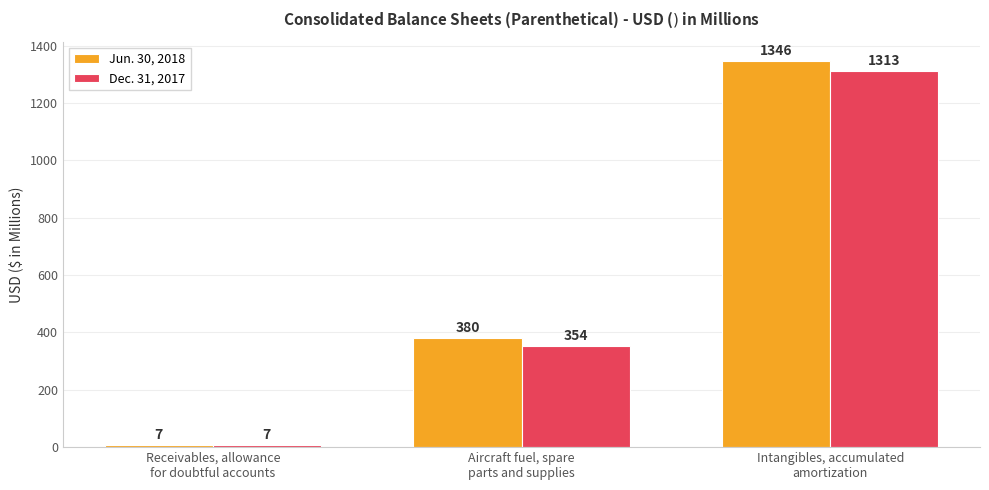

Which series has the largest range (max minus min)?

Jun. 30, 2018